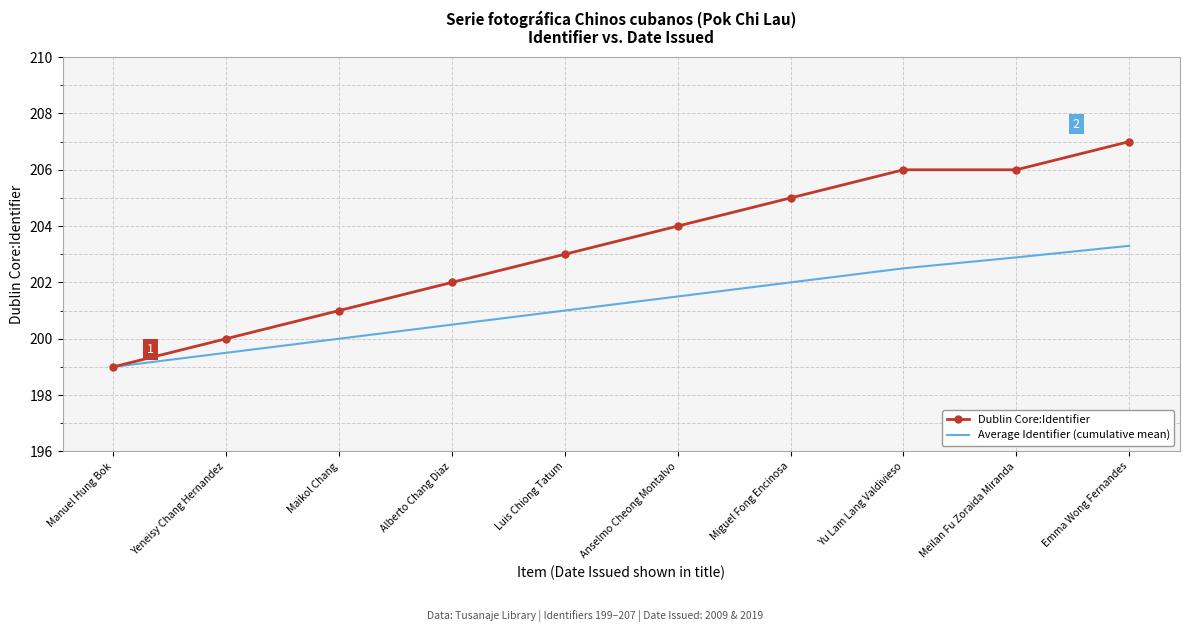

What are all the series names shown in the legend?

Dublin Core:Identifier, Average Identifier (cumulative mean)